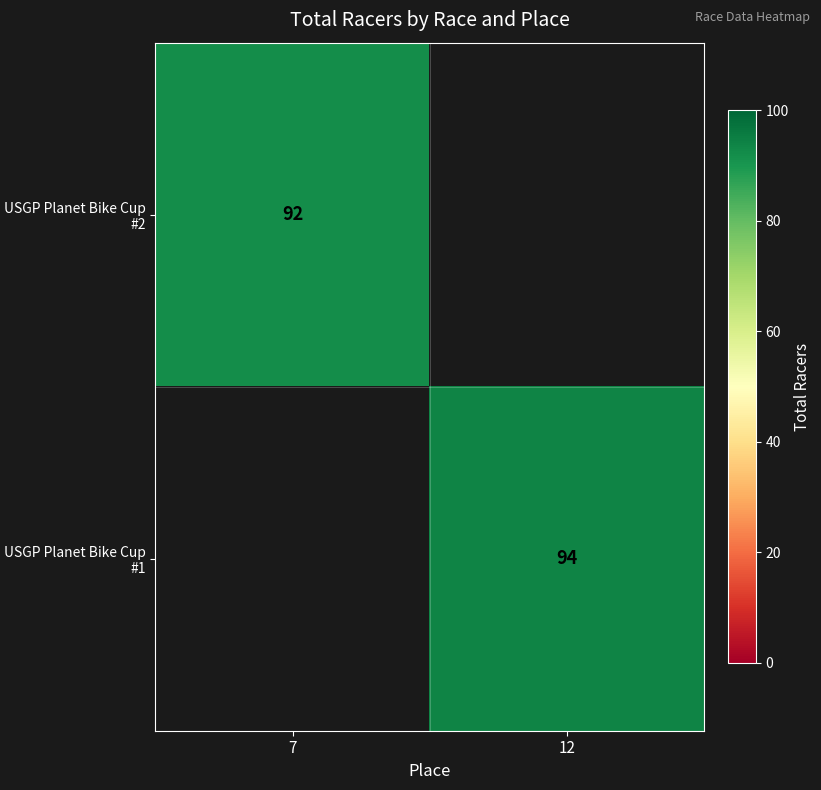

True or false: USGP Planet Bike Cup #1 has a value of 94 at 12.

True